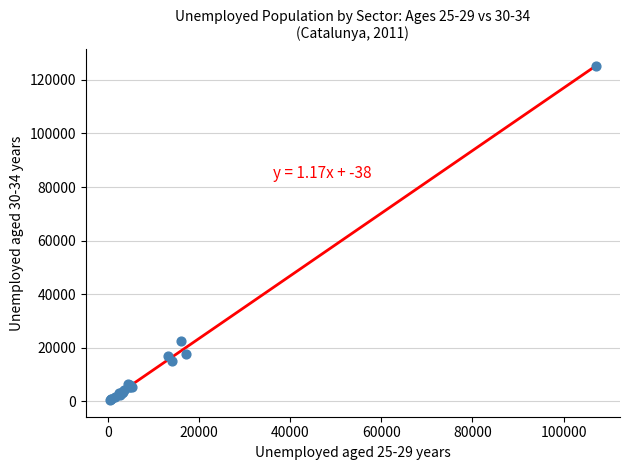

What Y value in the scatter plot is closest to 62768?

22415